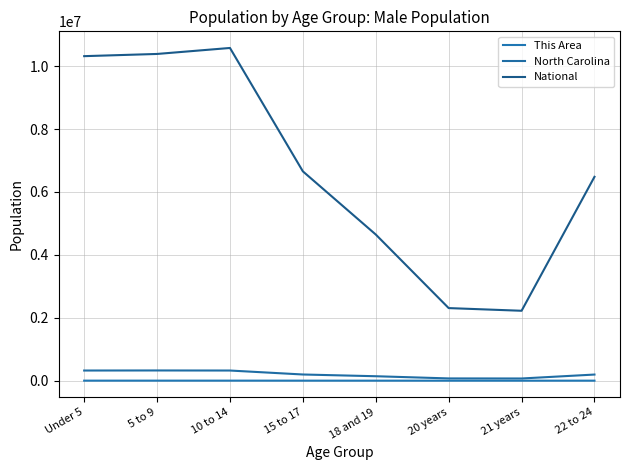

At how many categories does at least one series exceed 1745248?

8